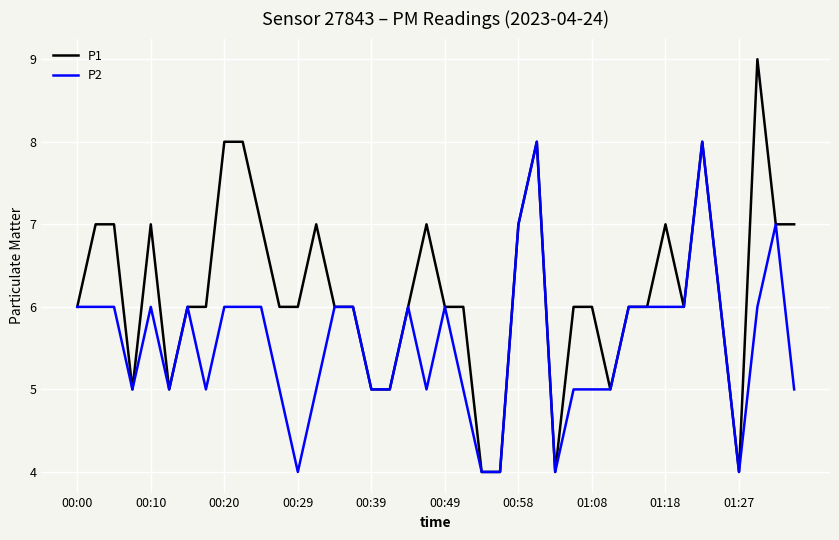

Does the chart have visible grid lines?

Yes